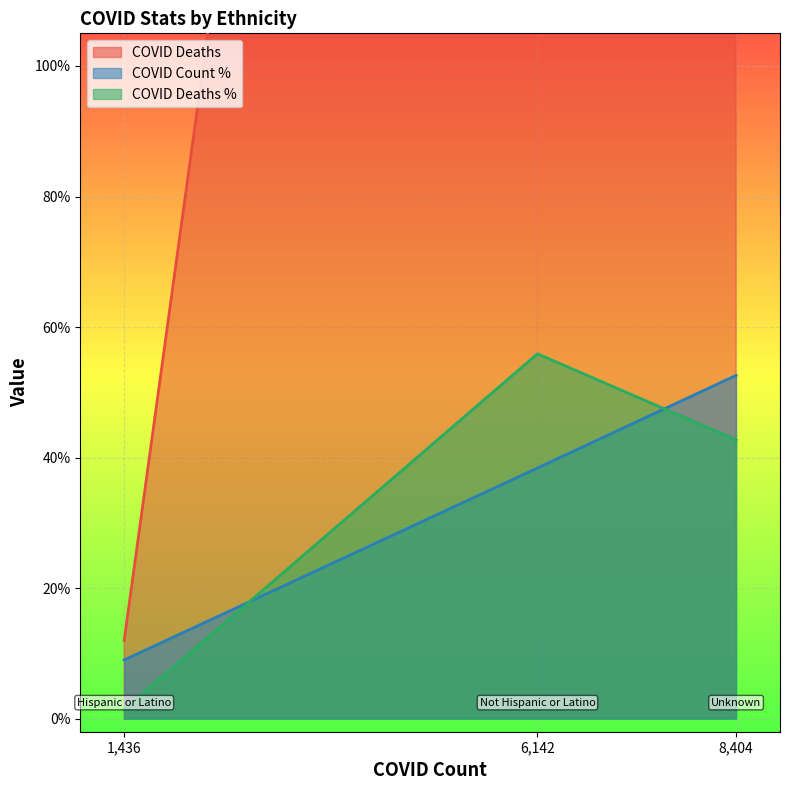

How many values in the COVID_COUNT_PCT series are below 38?

1